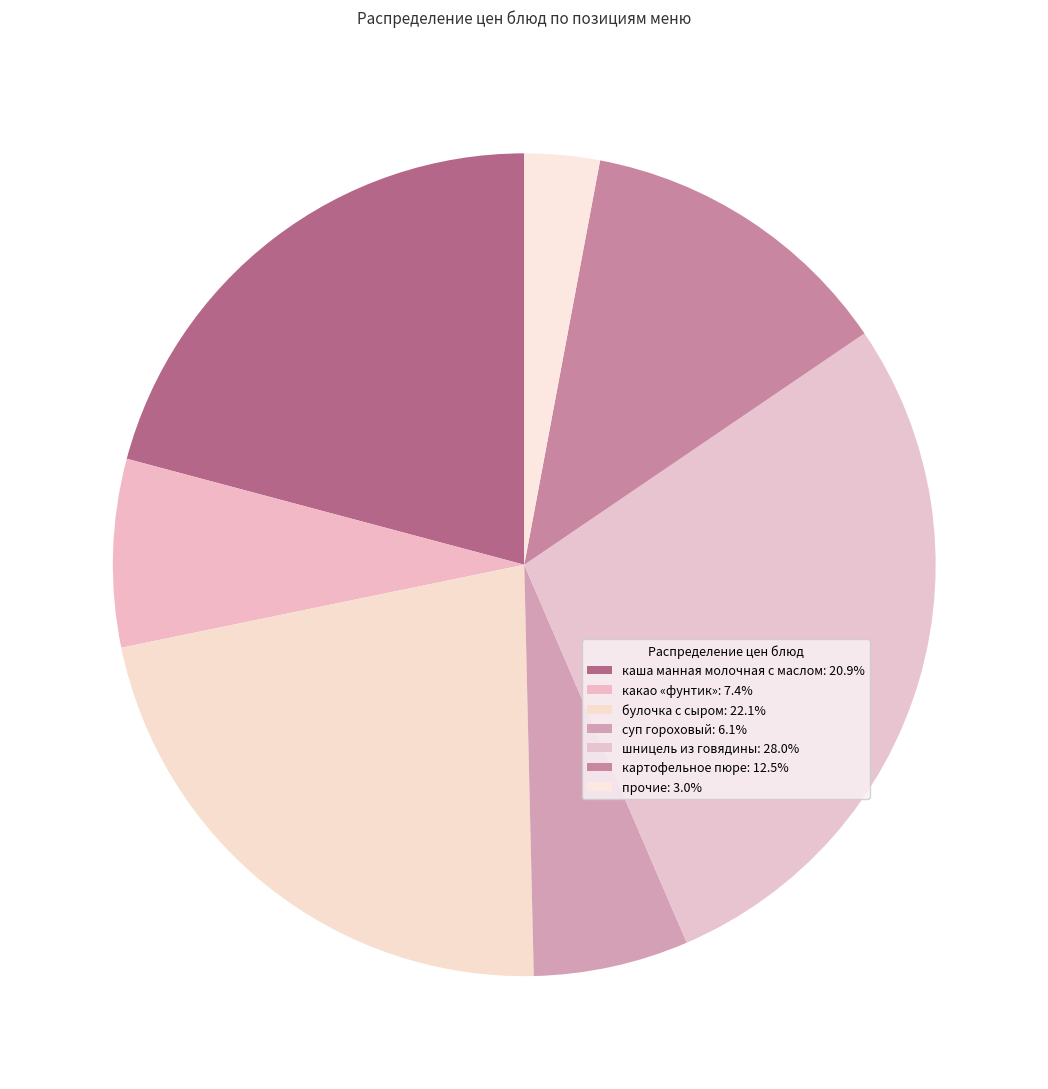

How many segments does this pie chart have?

7